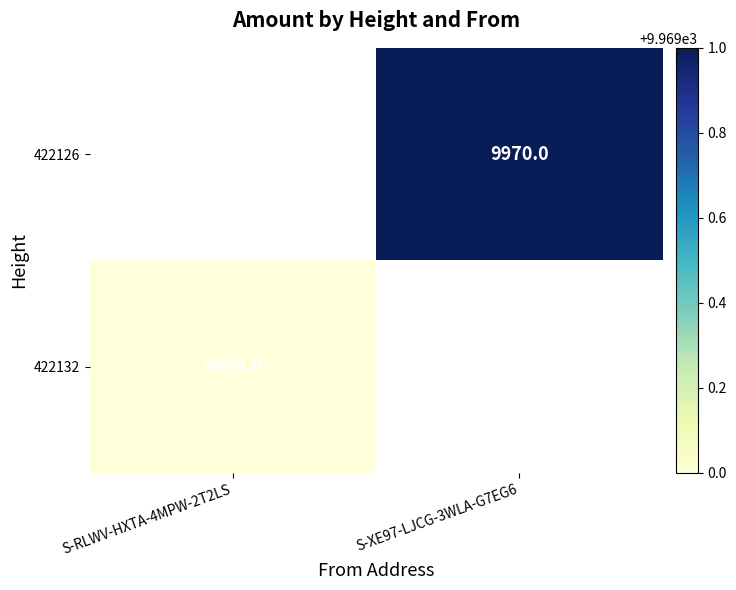

The value of 422132 at S-RLWV-HXTA-4MPW-2T2LS is 3971. True or false?

False